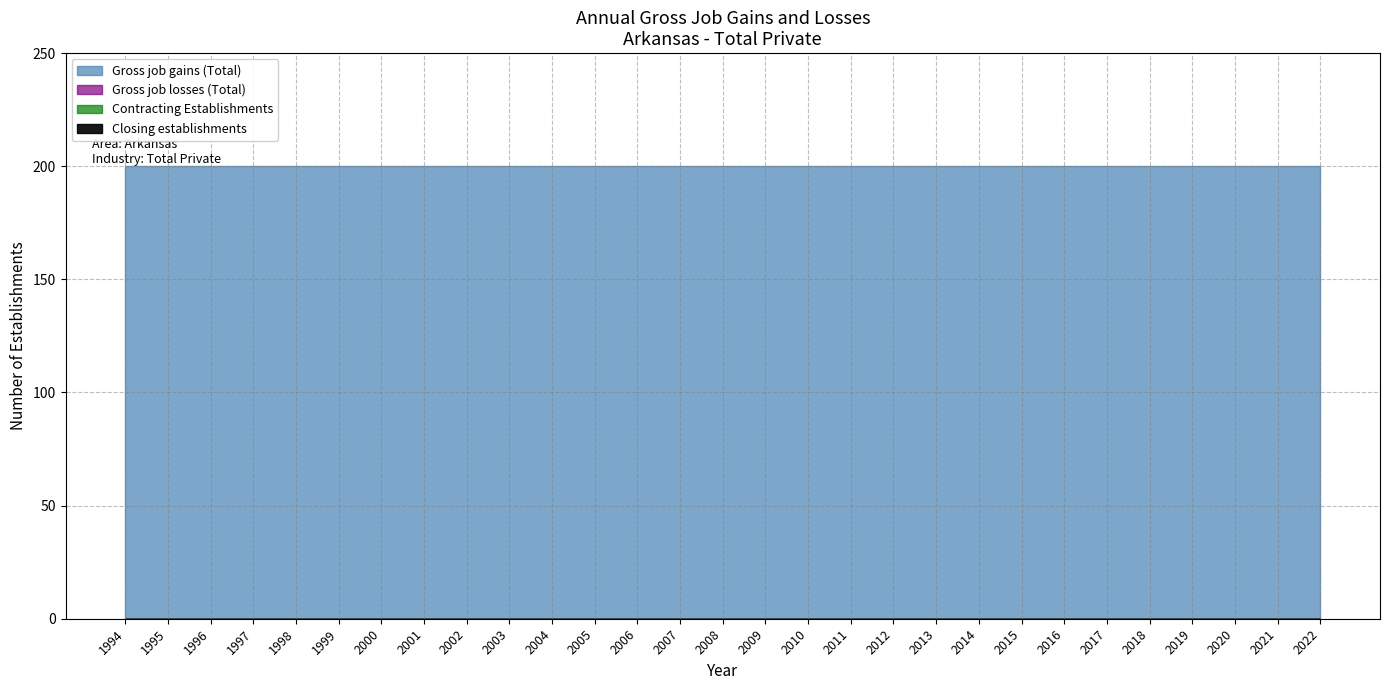

What is the total value across all series at 2011?

200